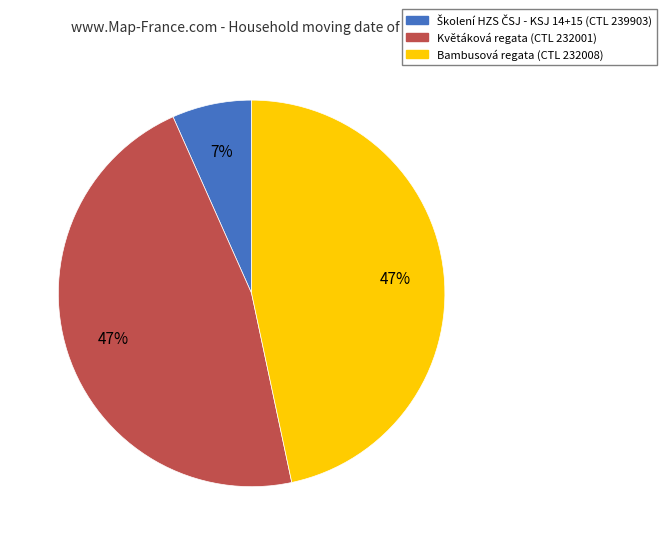

To the nearest percent, what is the average slice percentage?

33%